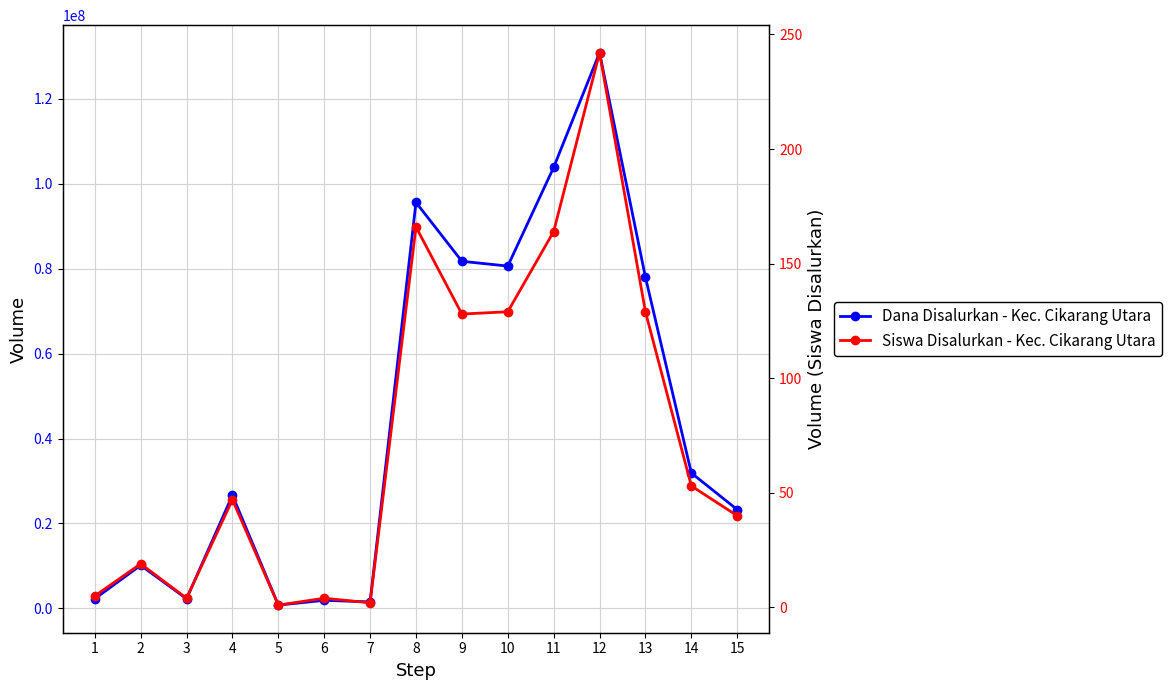

True or false: Dana Disalurkan and Siswa Disalurkan cross at least once.

False